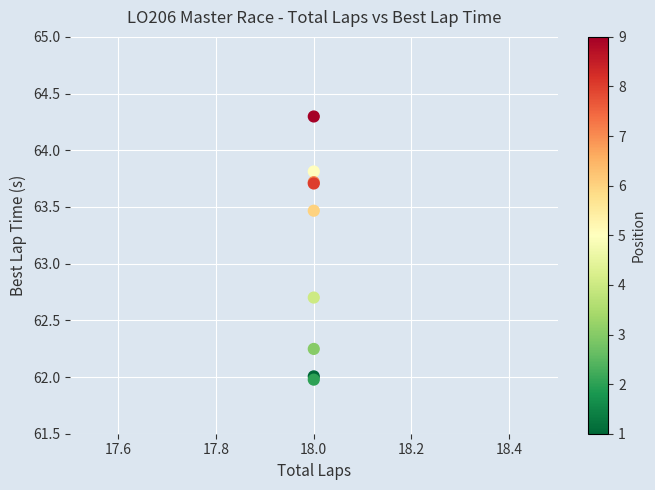

What Y value in the scatter plot is closest to 63?

62.7